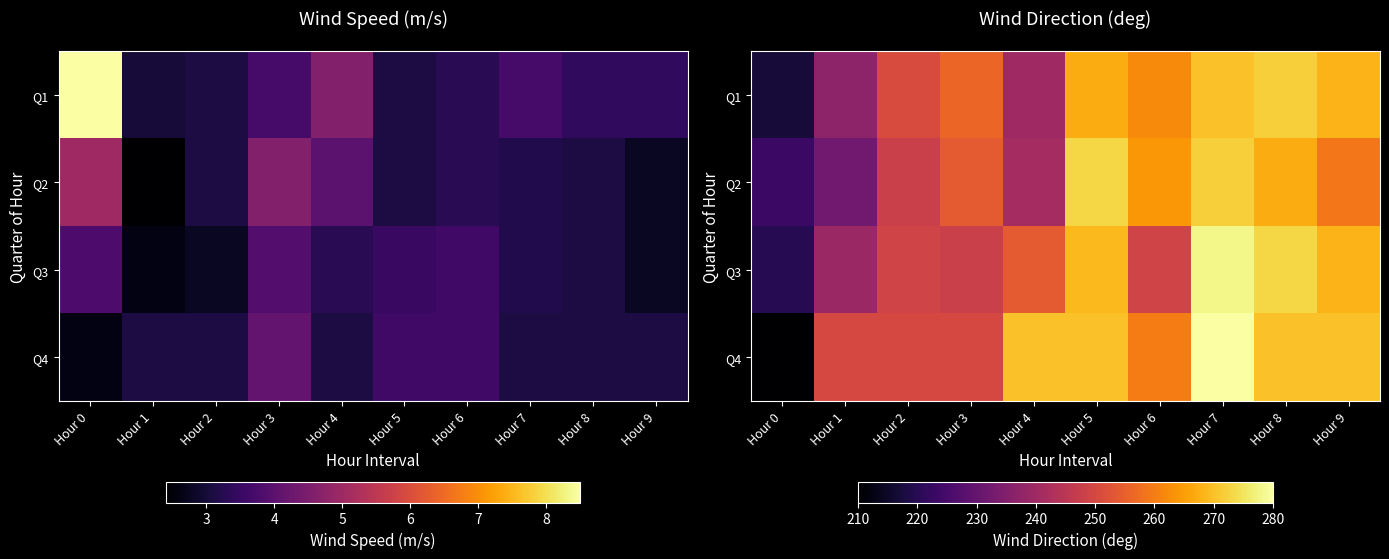

What is the approximate value of Q4 at Hour 8, to the nearest 5?

270